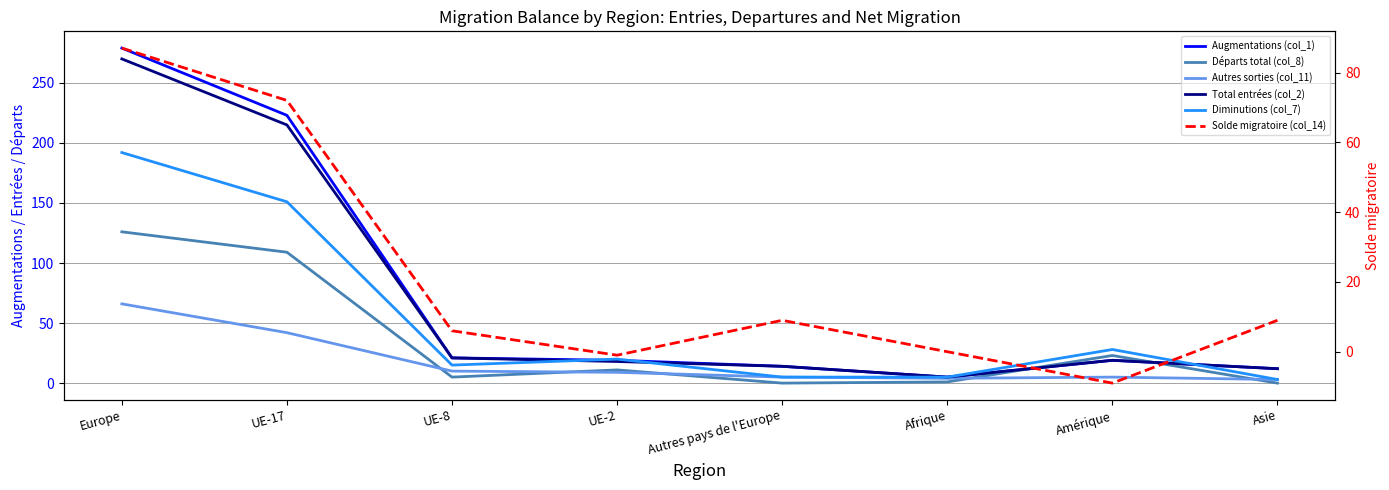

Is it true that Solde migratoire (col_14) equals -4 at Amérique?

False